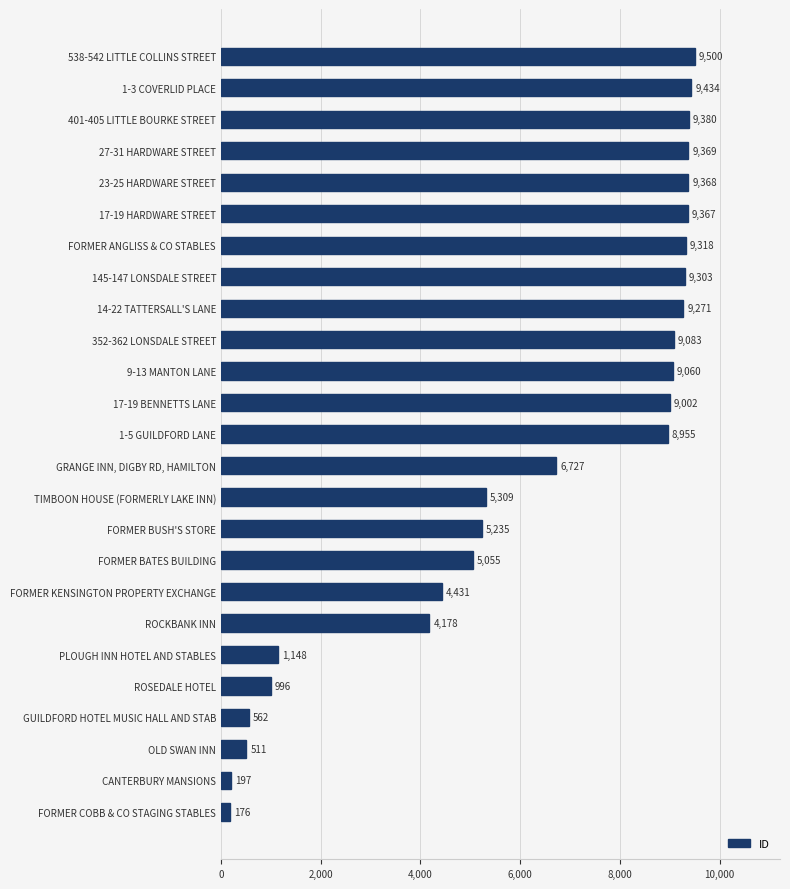

What is the minimum value shown in the chart?

176